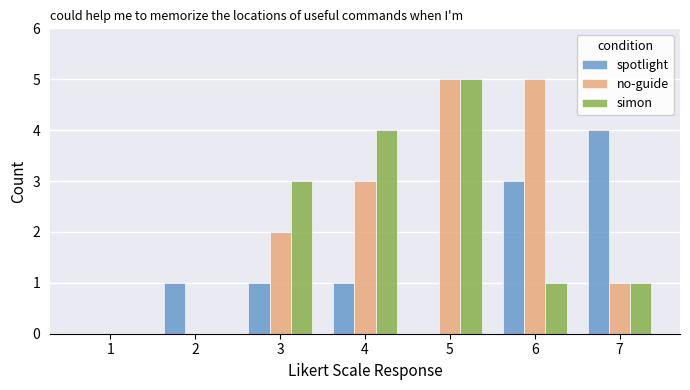

Reading left to right, what are all the values shown in this chart?

spotlight: 0	1	1	1	0	3	4
no-guide: 0	0	2	3	5	5	1
simon: 0	0	3	4	5	1	1